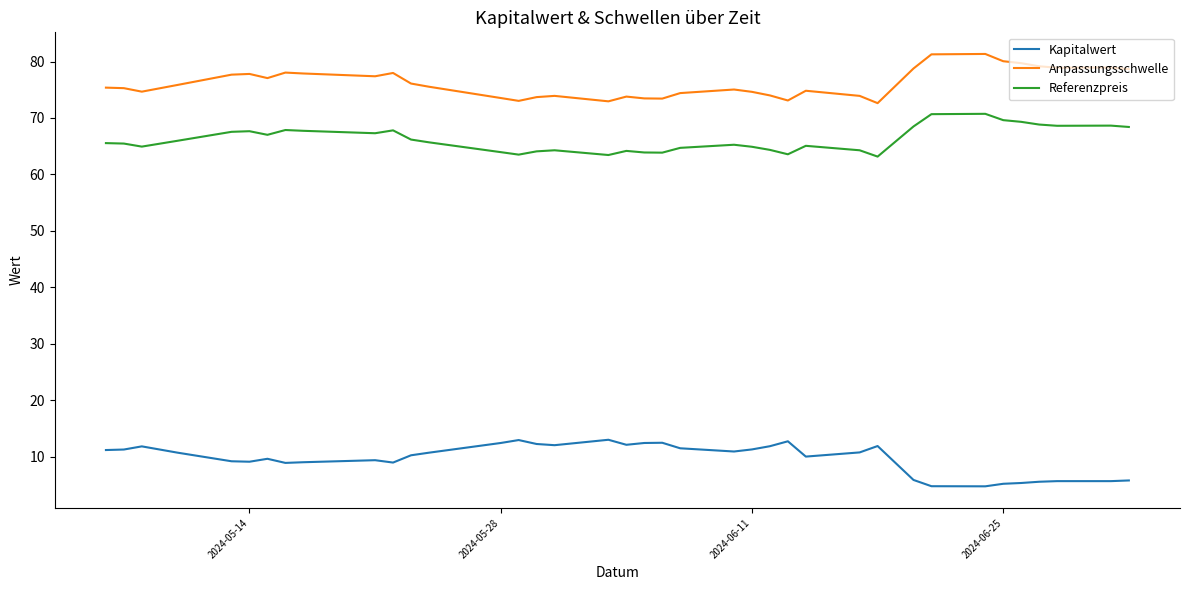

List the series in order of their peak value, highest first.

Anpassungsschwelle, Referenzpreis, Kapitalwert